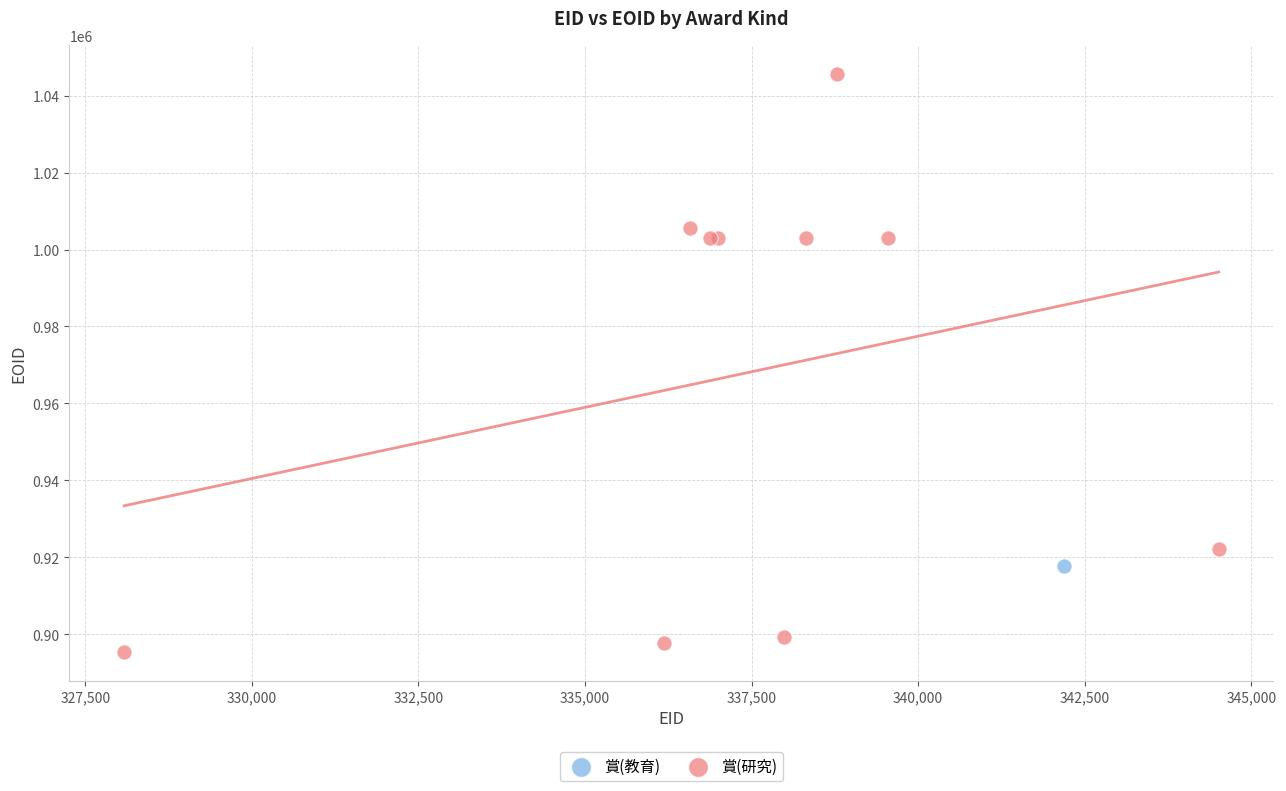

What are all the series names shown in the legend?

賞(教育), 賞(研究)